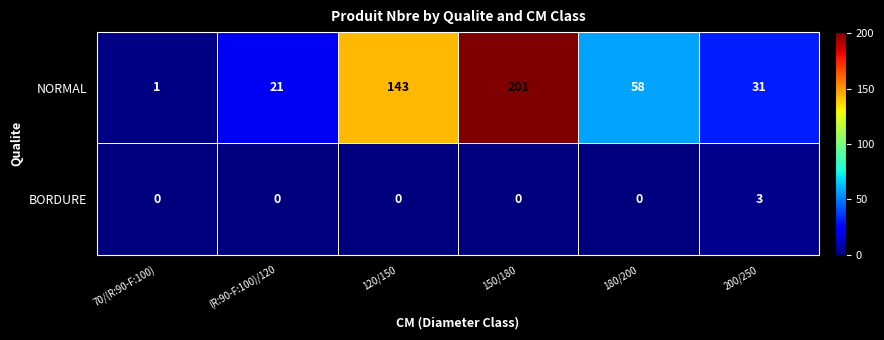

Is the value of BORDURE at 180/200 greater than the value of NORMAL at 70/(R:90-F:100)?

No